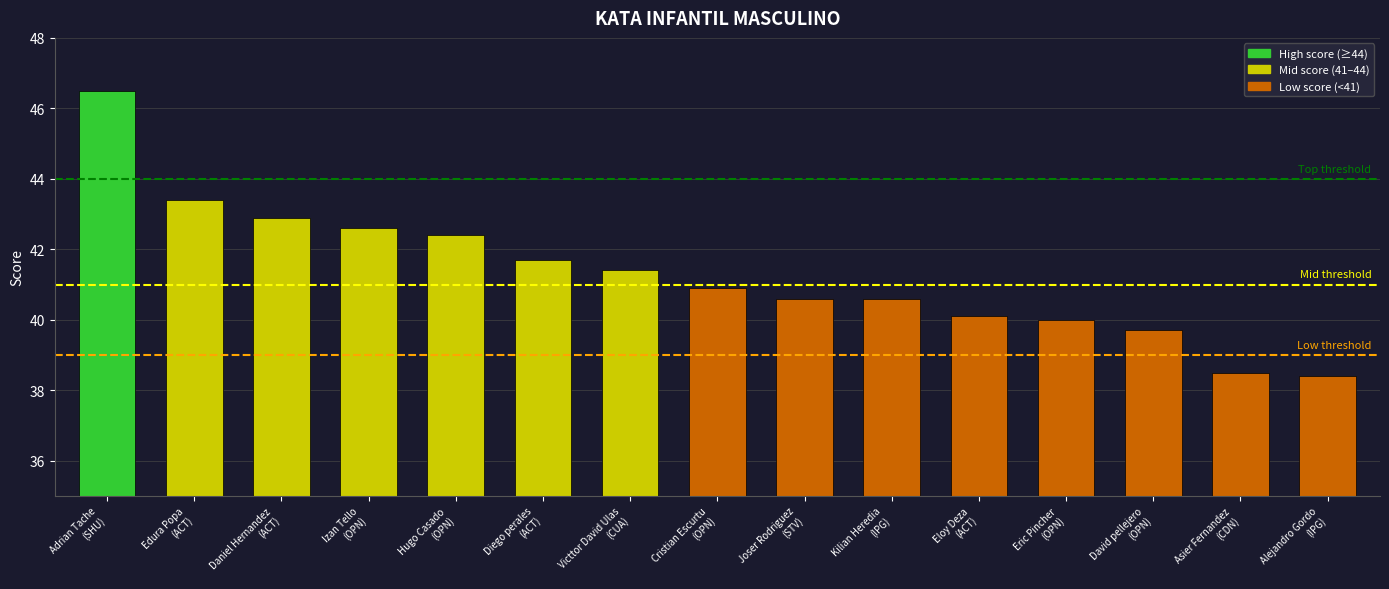

What is the sum of the values at Eloy Deza
(ACT) and Adrian Tache
(SHU)?

86.6